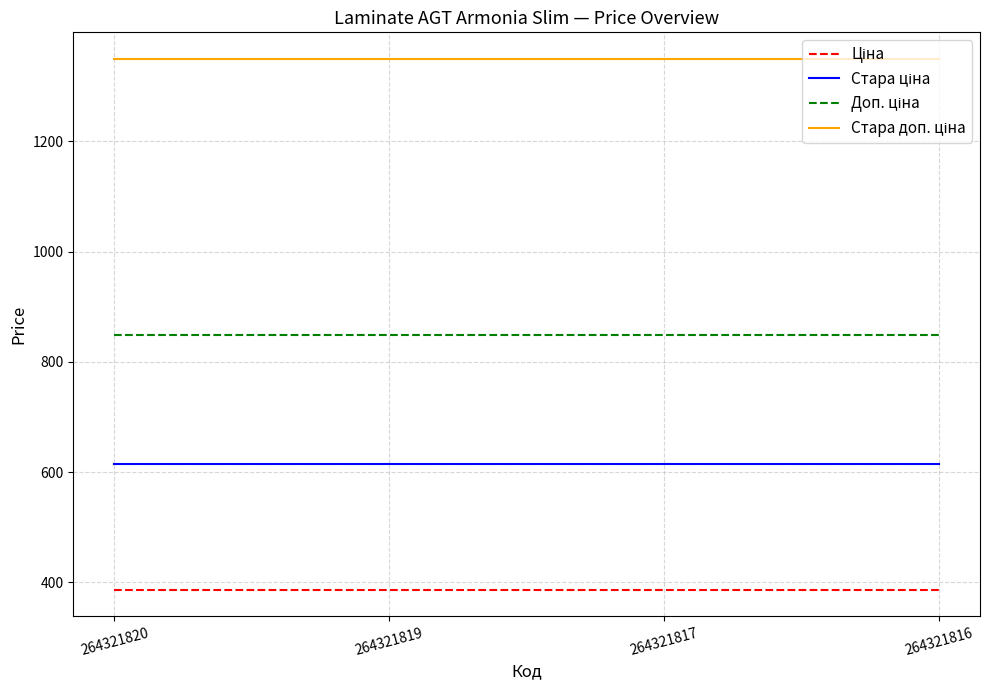

What is the maximum value shown in the chart?

1349.8